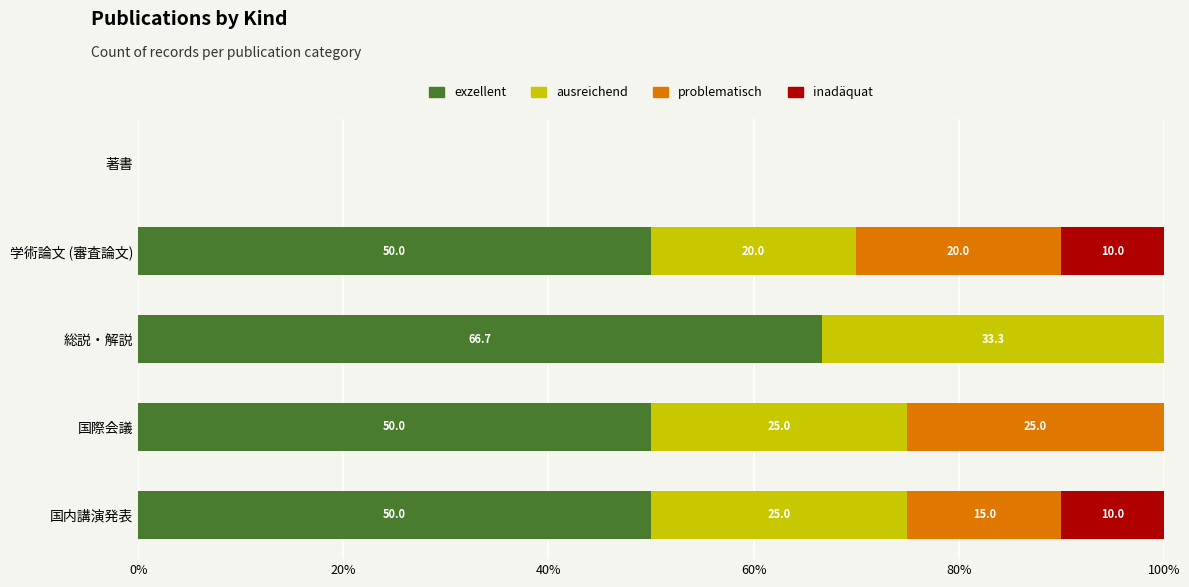

How many series are shown in this chart?

4